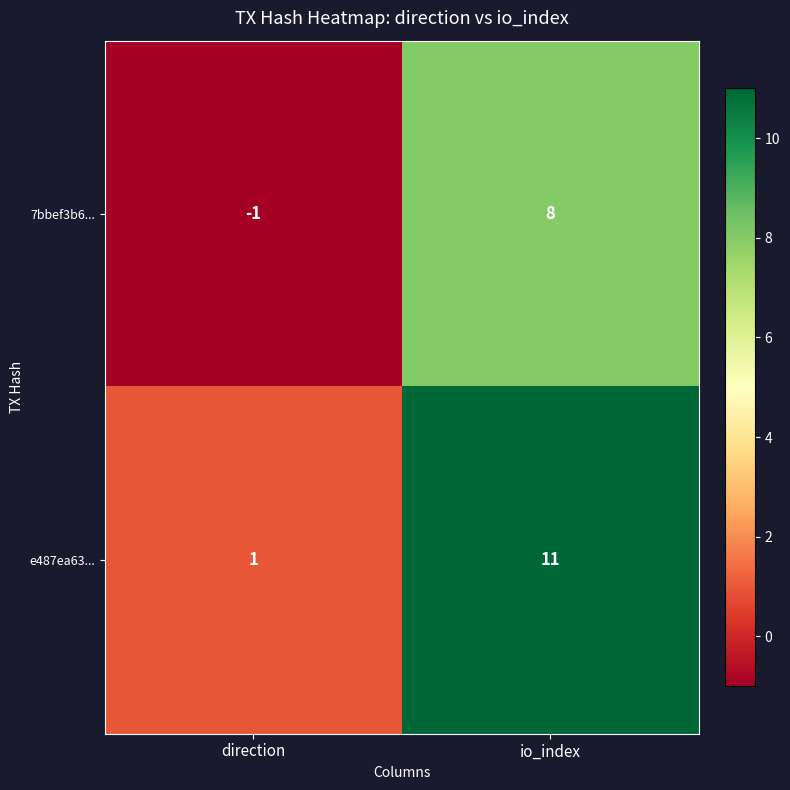

The value of 7bbef3b6... at direction is -1. True or false?

True